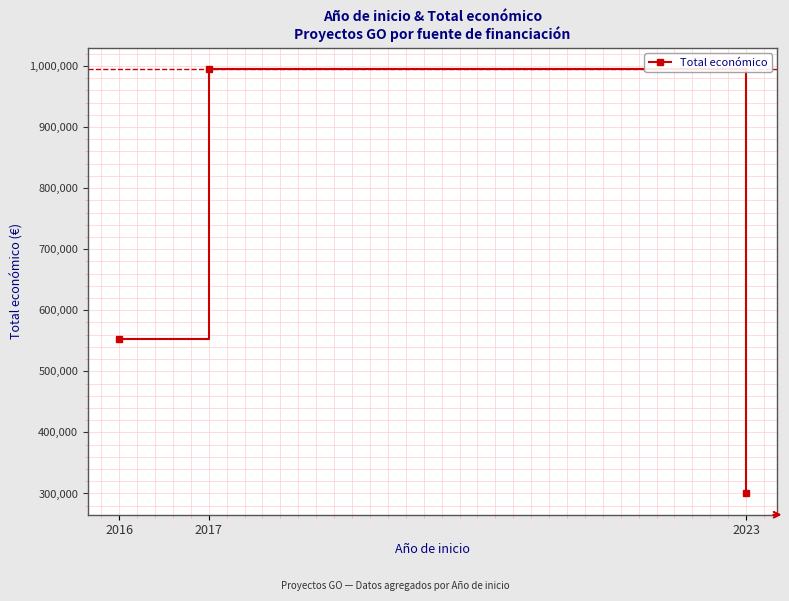

How many lines are shown in the chart?

1